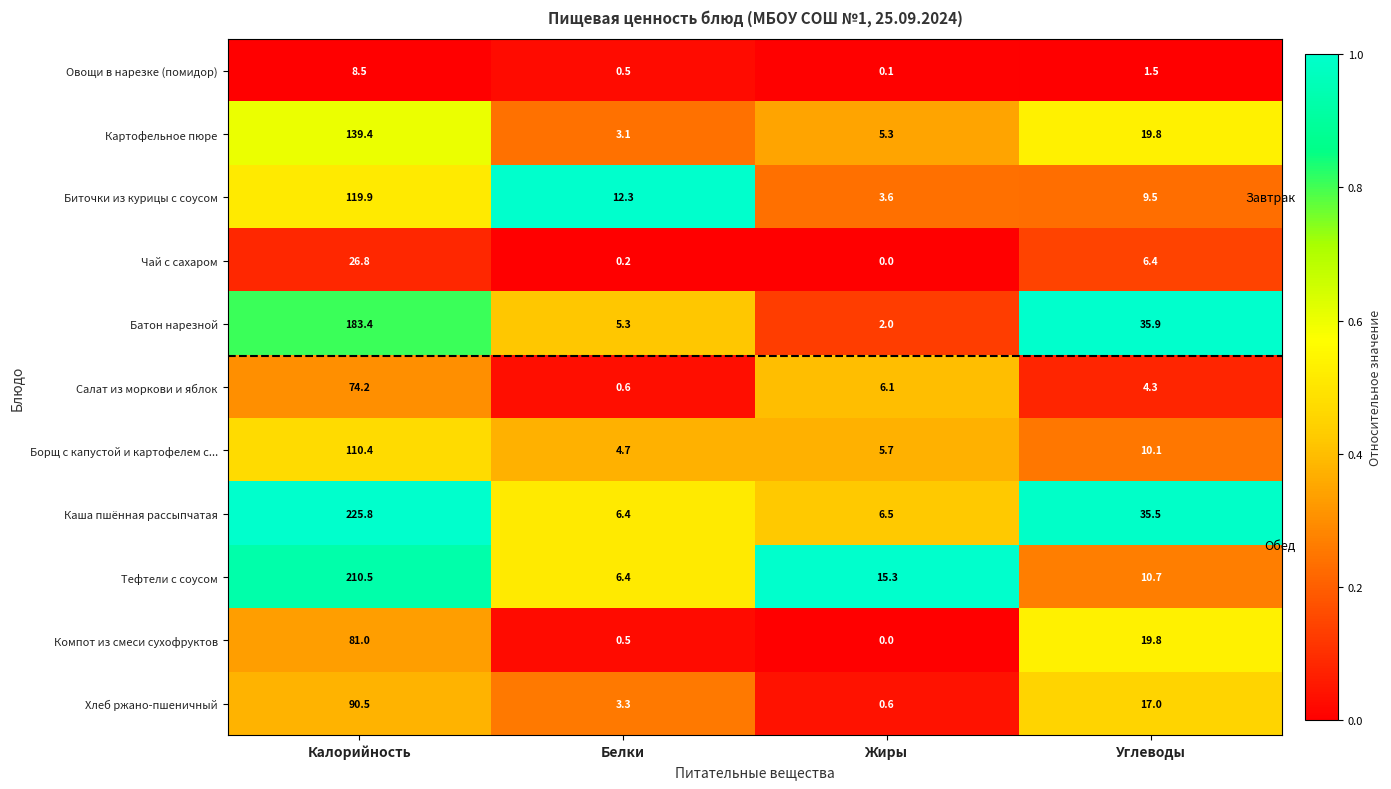

At which category is the sum across all series the highest?

Калорийность